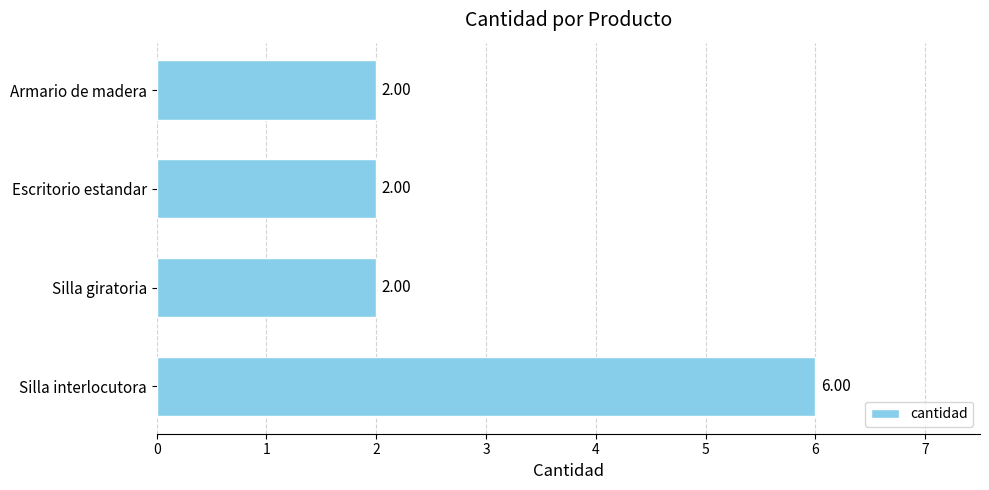

What is the label of the 4th bar from the top?

Silla interlocutora